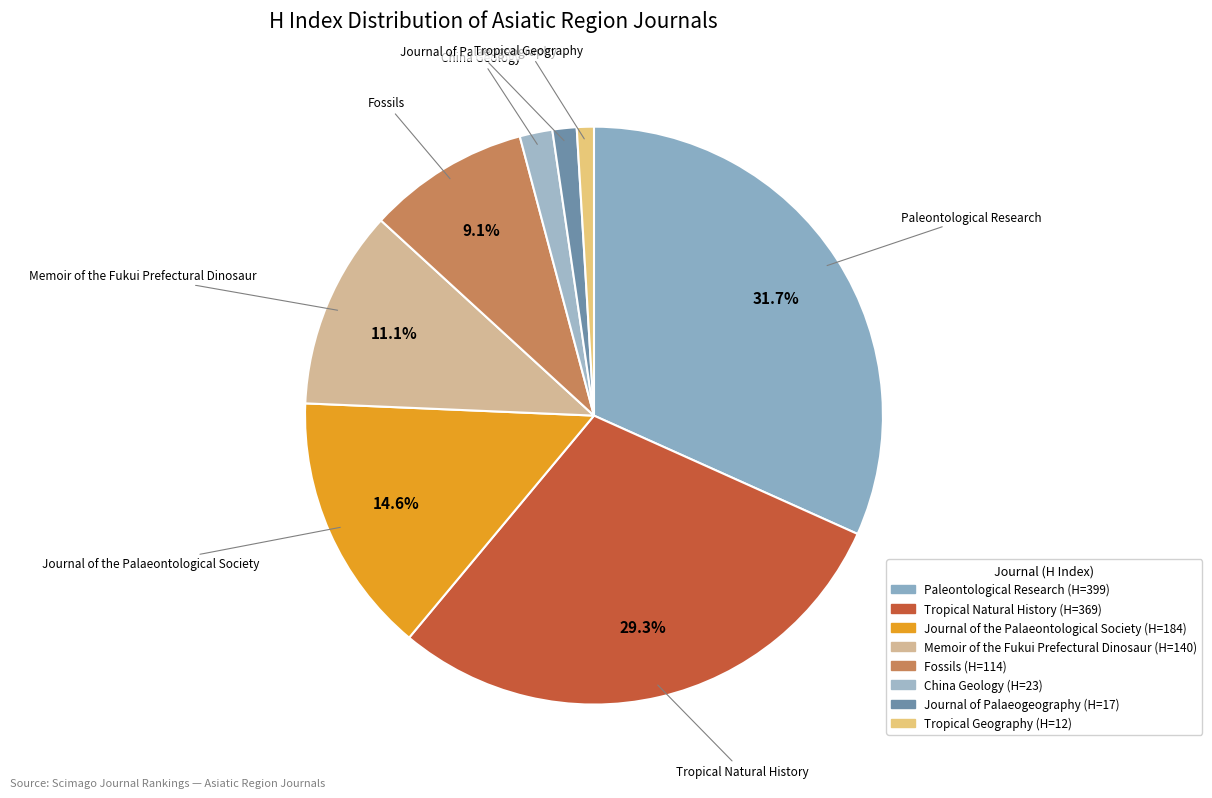

What is the smallest slice in the pie chart?

Tropical Geography